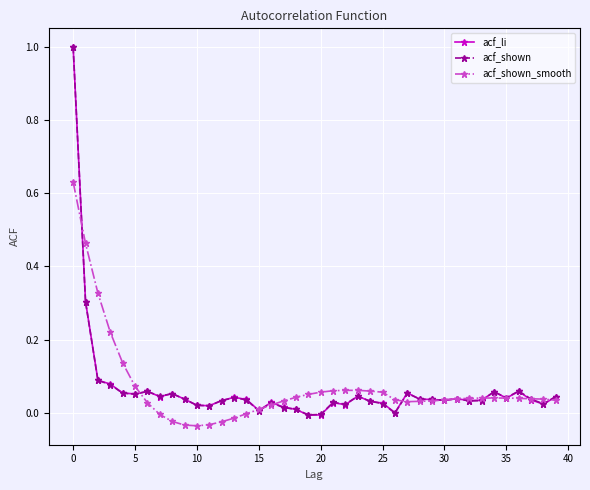

What is the maximum value shown in the chart?

1.0